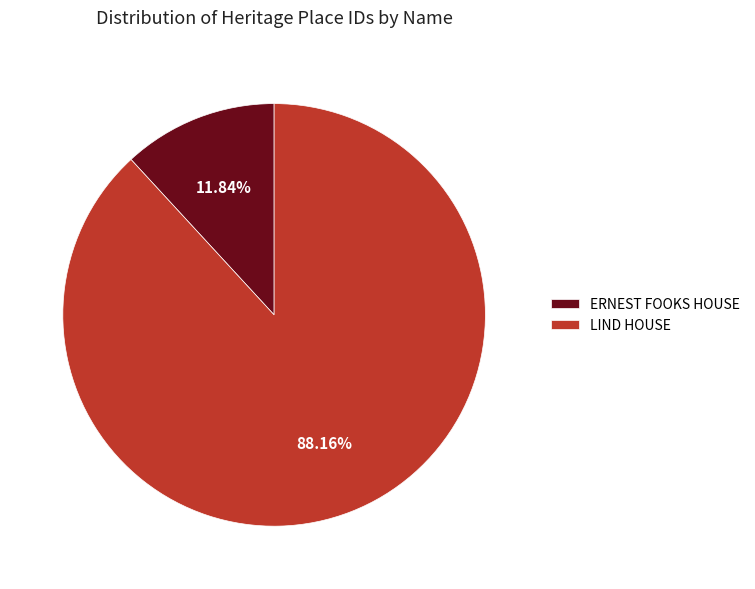

Which category has the smallest portion of the pie?

ERNEST FOOKS HOUSE